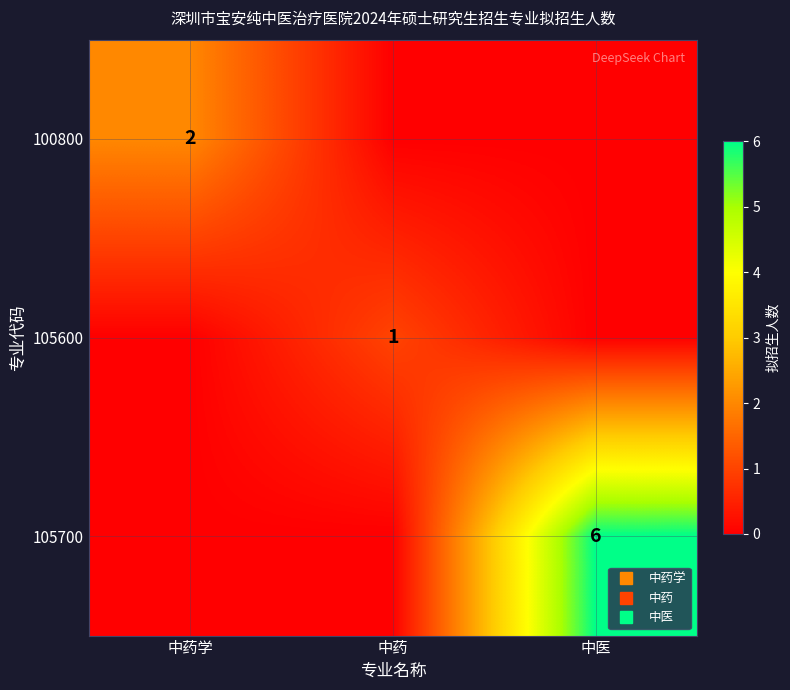

Between 中药 and 中药学, which is larger?

中药学